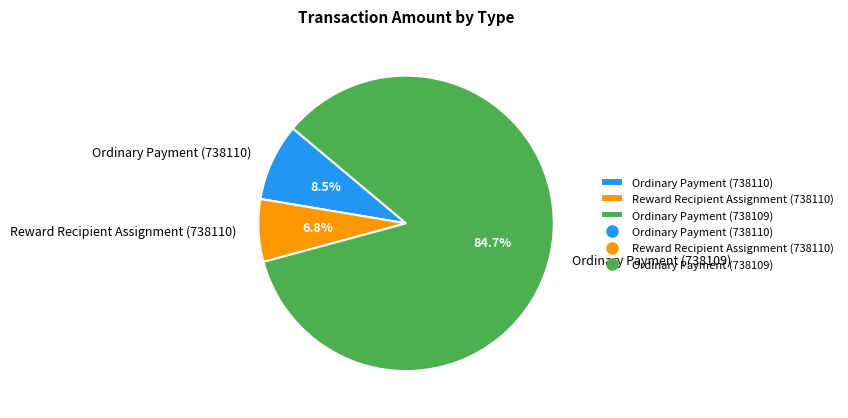

To the nearest percent, what is the difference between the largest and smallest slice percentages?

78%